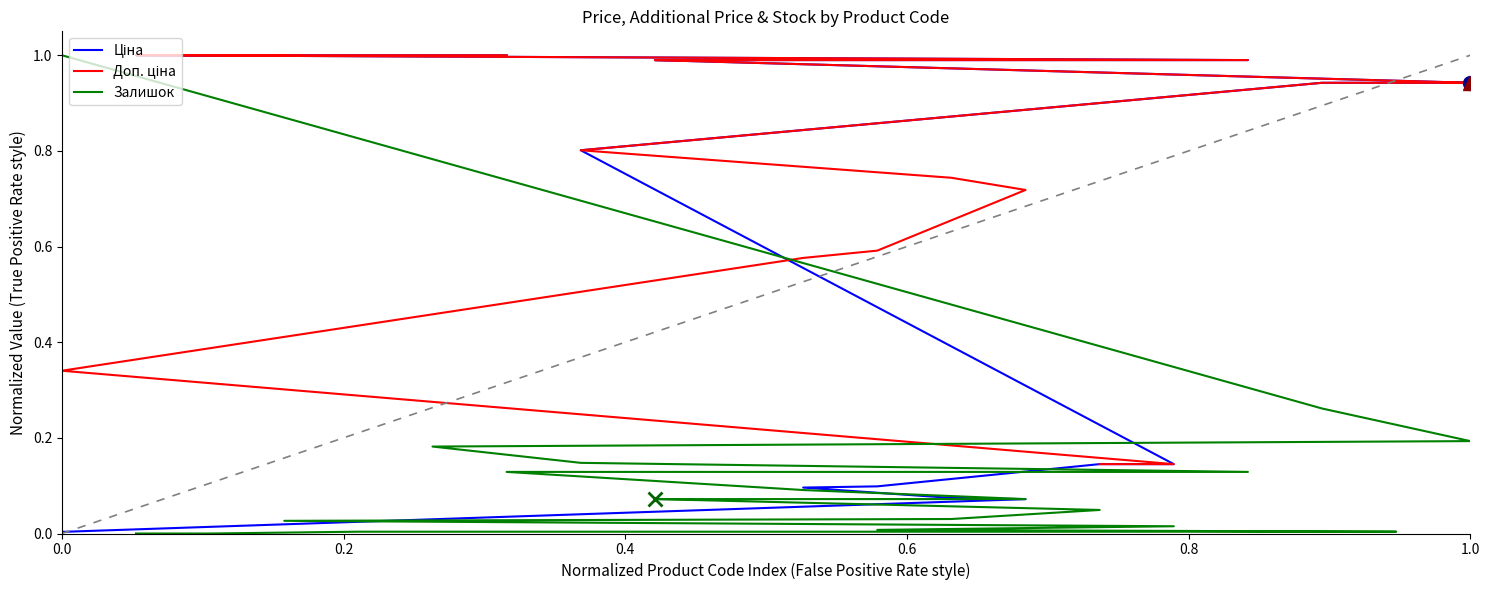

How many data points does each series have?

20